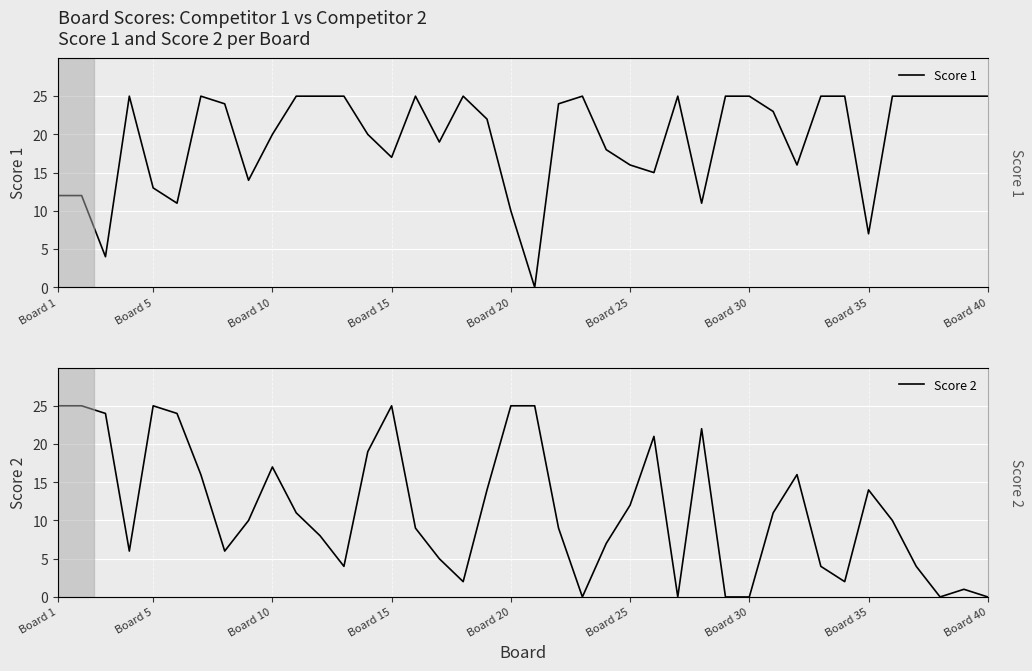

How many values in the Score 1 series exceed 24?

18